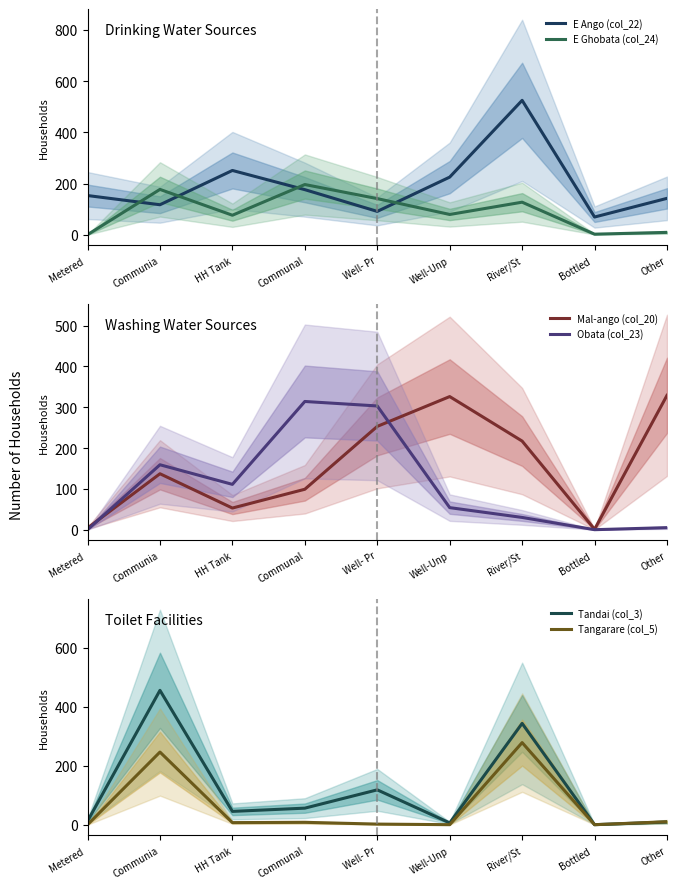

What is the greatest value displayed?

525